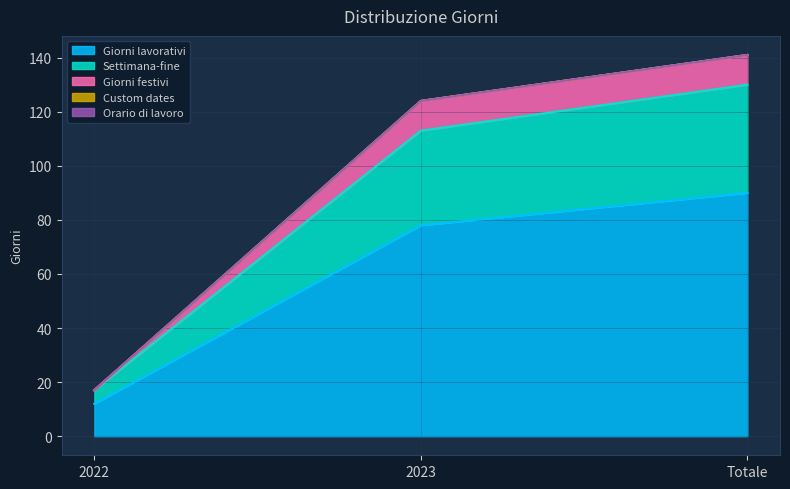

The value of Giorni lavorativi at 2023 is 78. True or false?

True